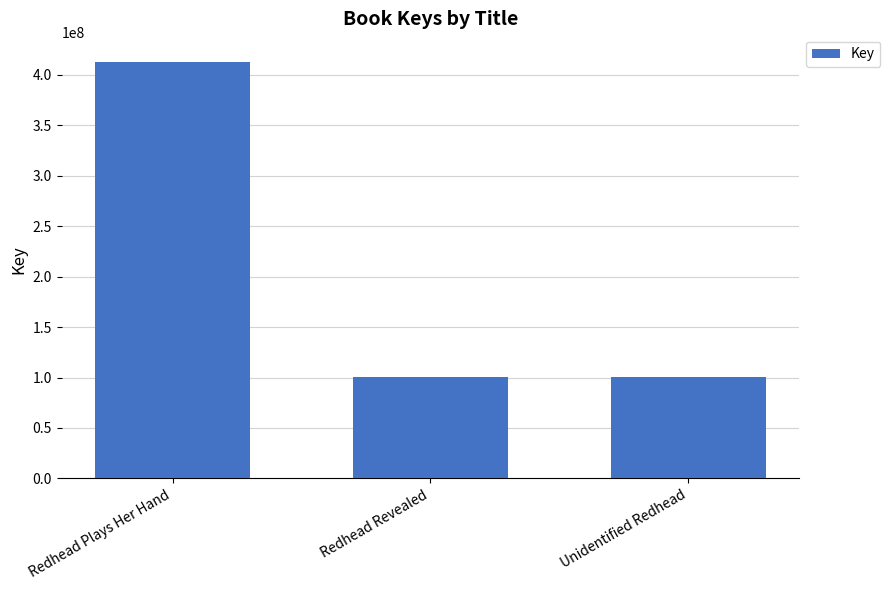

What is the maximum value shown in the chart?

412229975